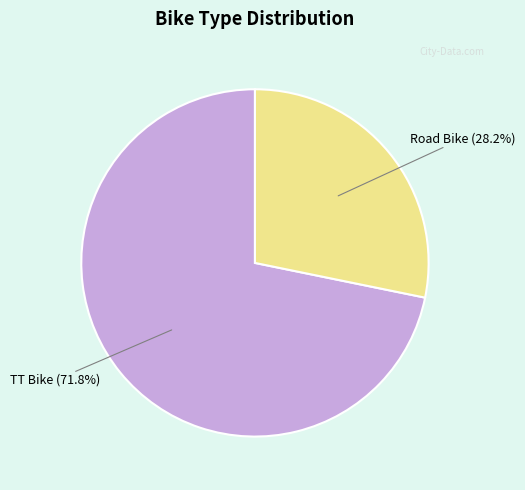

Count the number of slices in the pie.

2